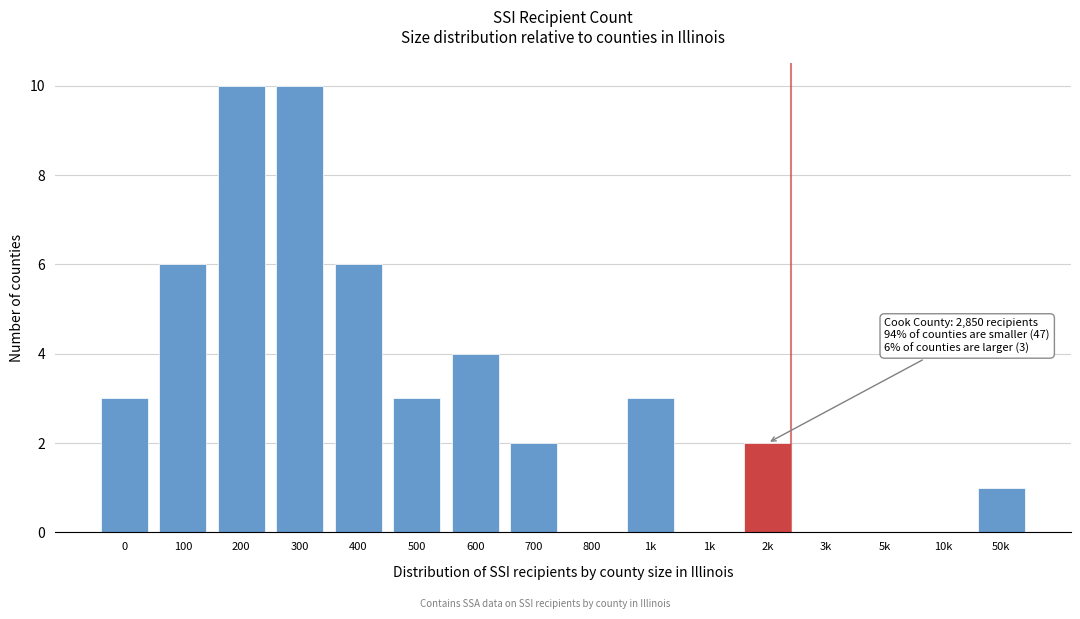

How many series are shown in this chart?

1